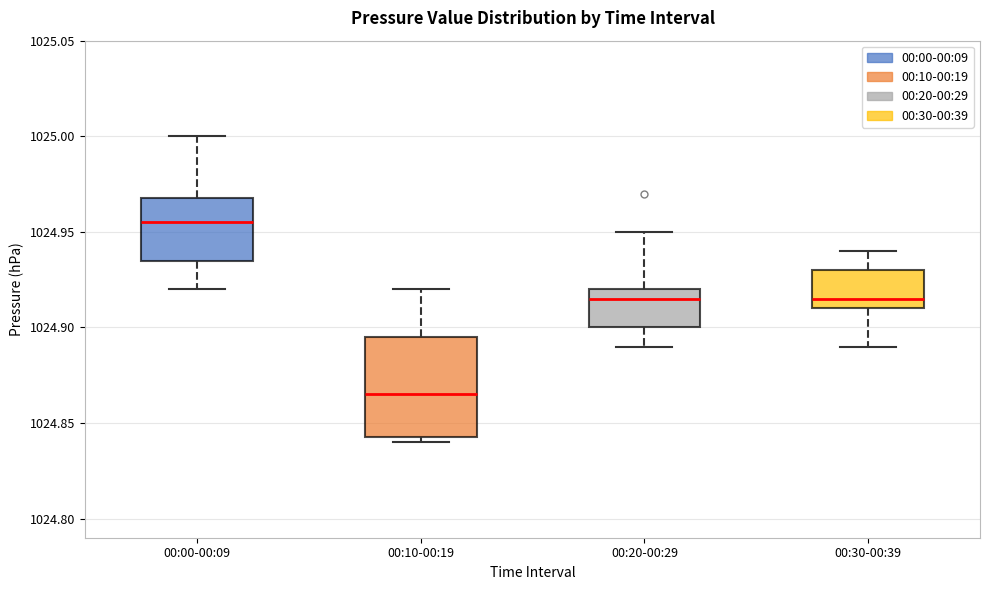

Which box's median line is the lowest?

00:10-00:19